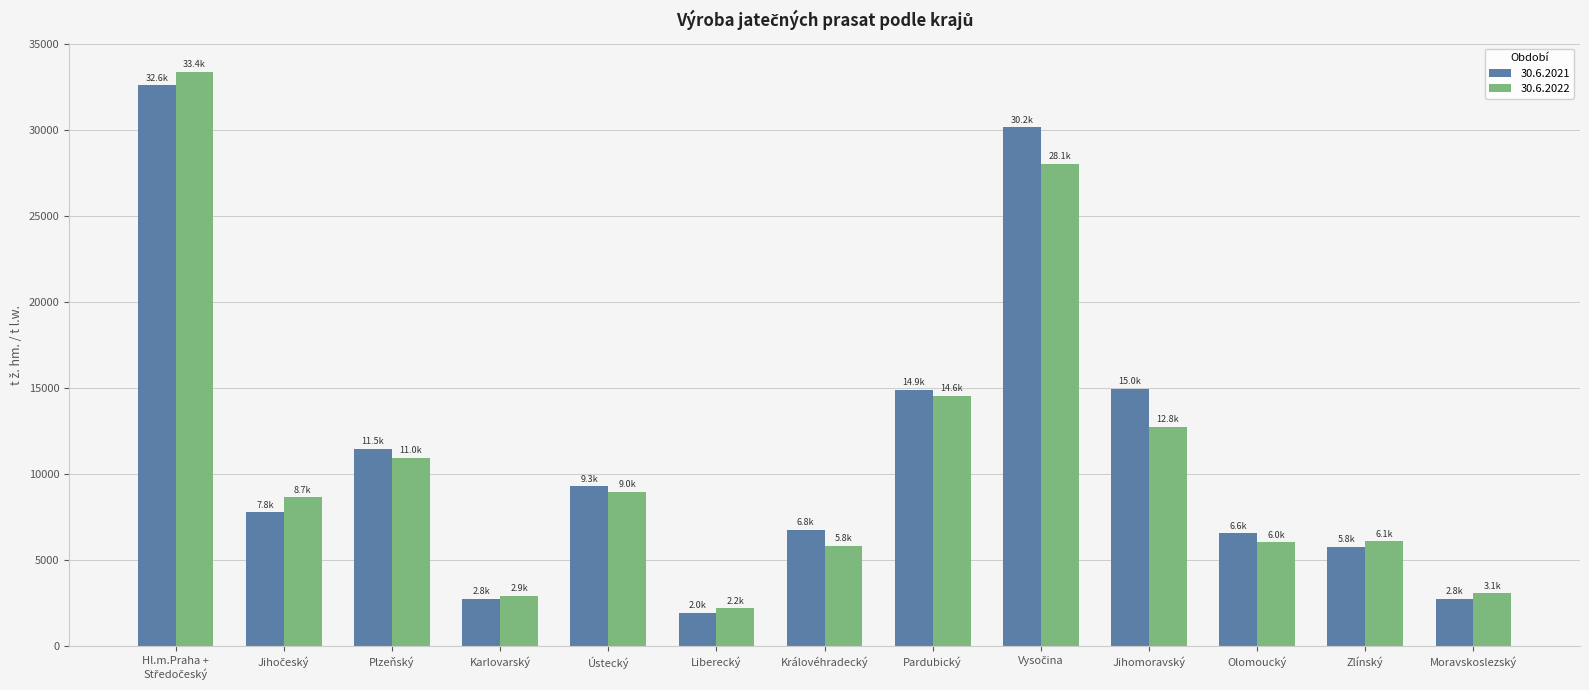

Which category has the lowest value across all series?

Liberecký